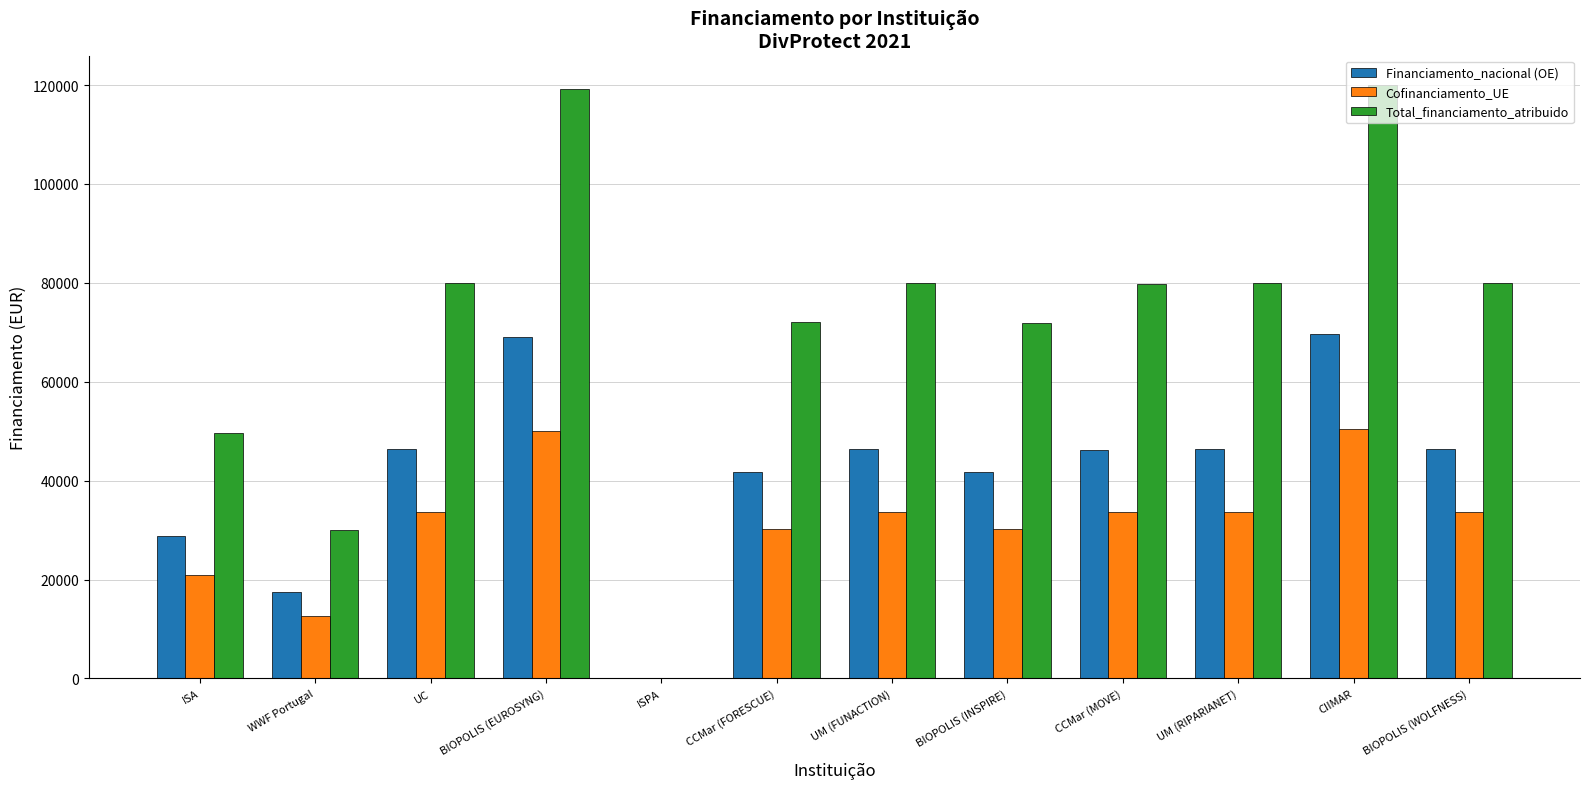

What is the sum of all Financiamento_nacional (OE) values?

500000.0